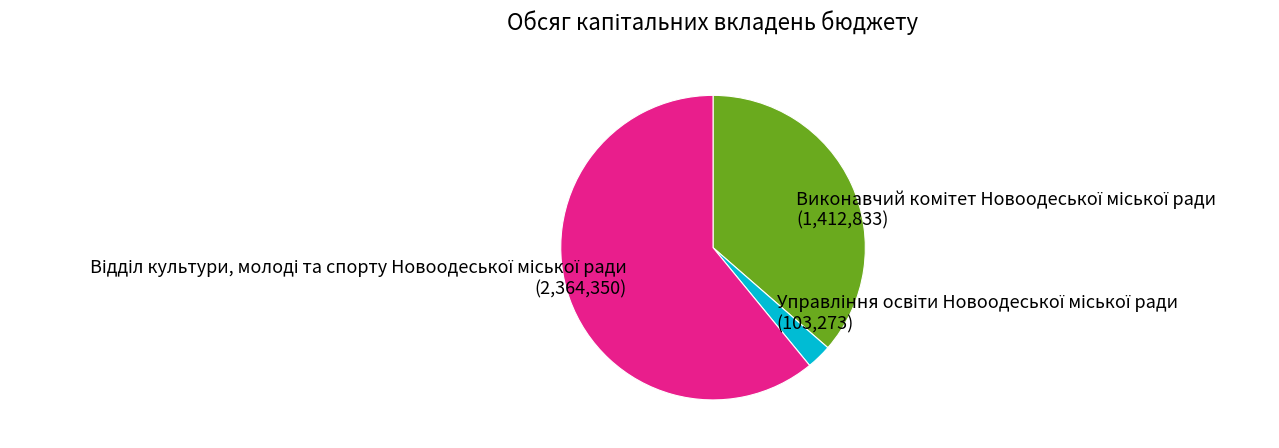

Is there any slice that represents more than half of the pie?

Yes